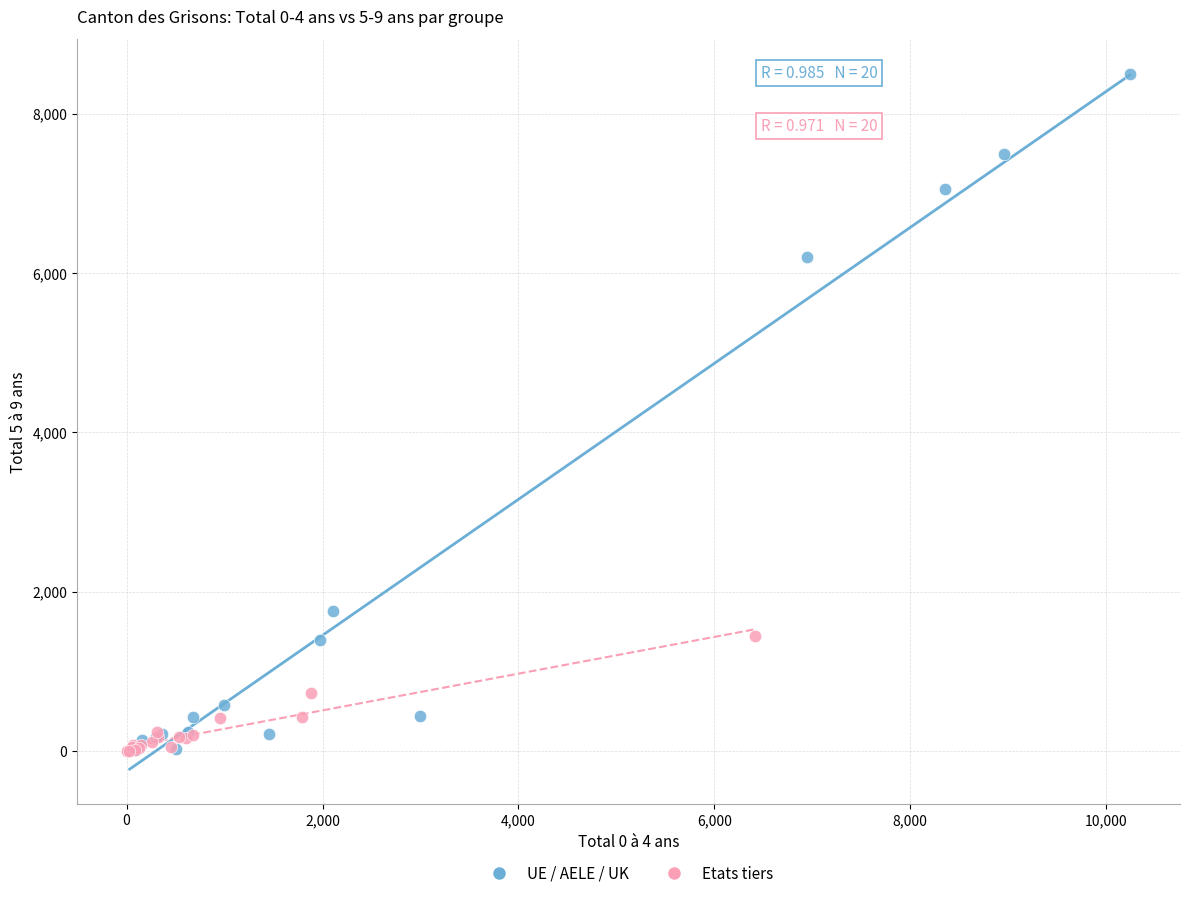

Which series reaches the maximum Y coordinate?

UE / AELE / UK